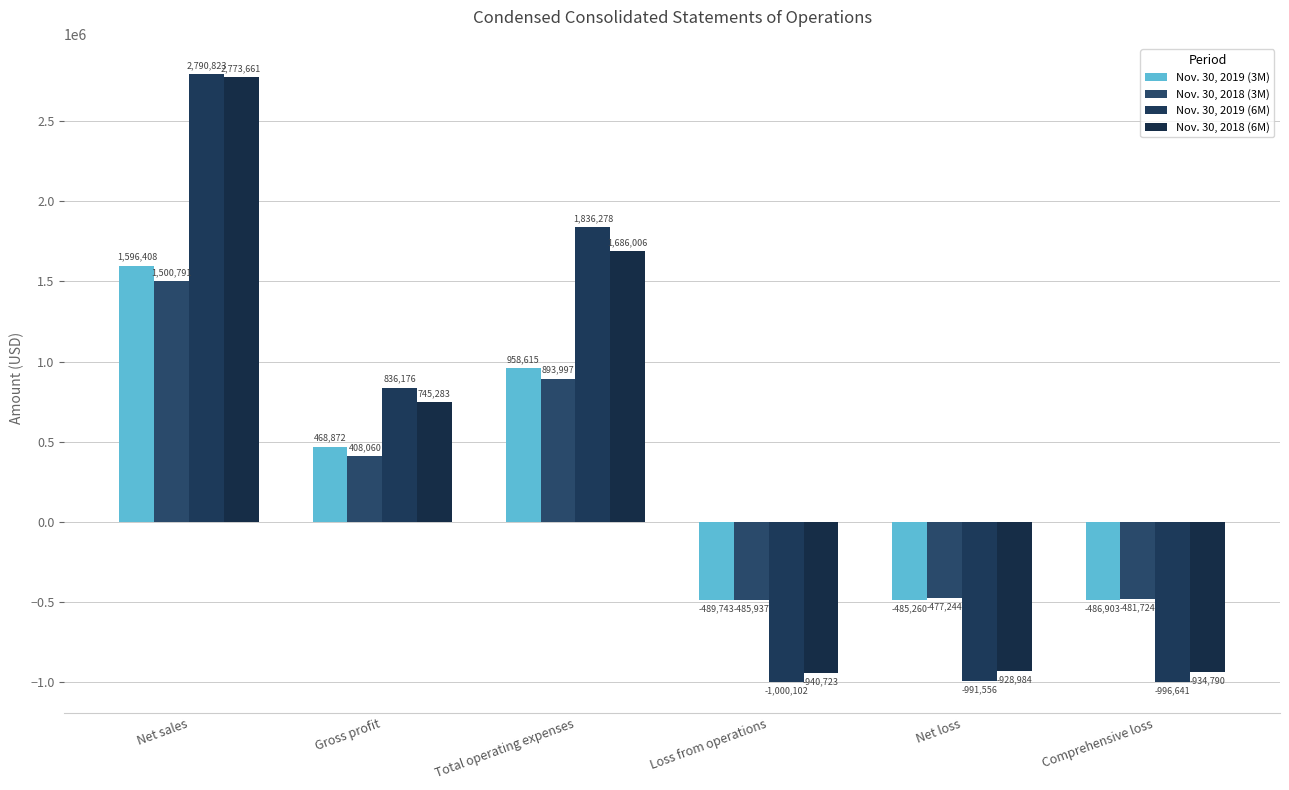

Reading right to left, list all the values displayed in this chart.

Nov. 30, 2019 (3M): -486903	-485260	-489743	958615	468872	1596408
Nov. 30, 2018 (3M): -481724	-477244	-485937	893997	408060	1500791
Nov. 30, 2019 (6M): -996641	-991556	-1000102	1836278	836176	2790823
Nov. 30, 2018 (6M): -934790	-928984	-940723	1686006	745283	2773661